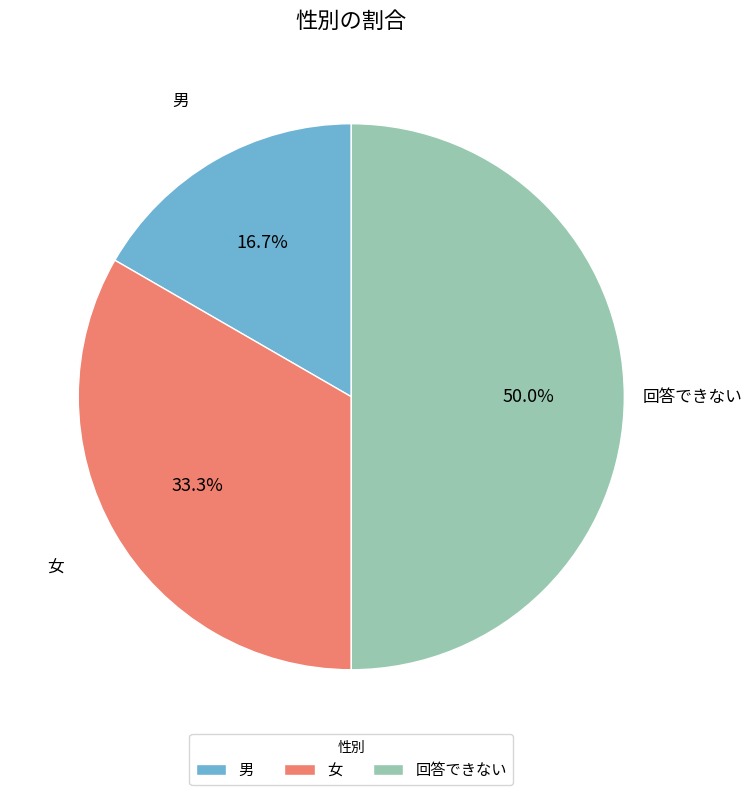

Between 女 and 男, which is larger?

女